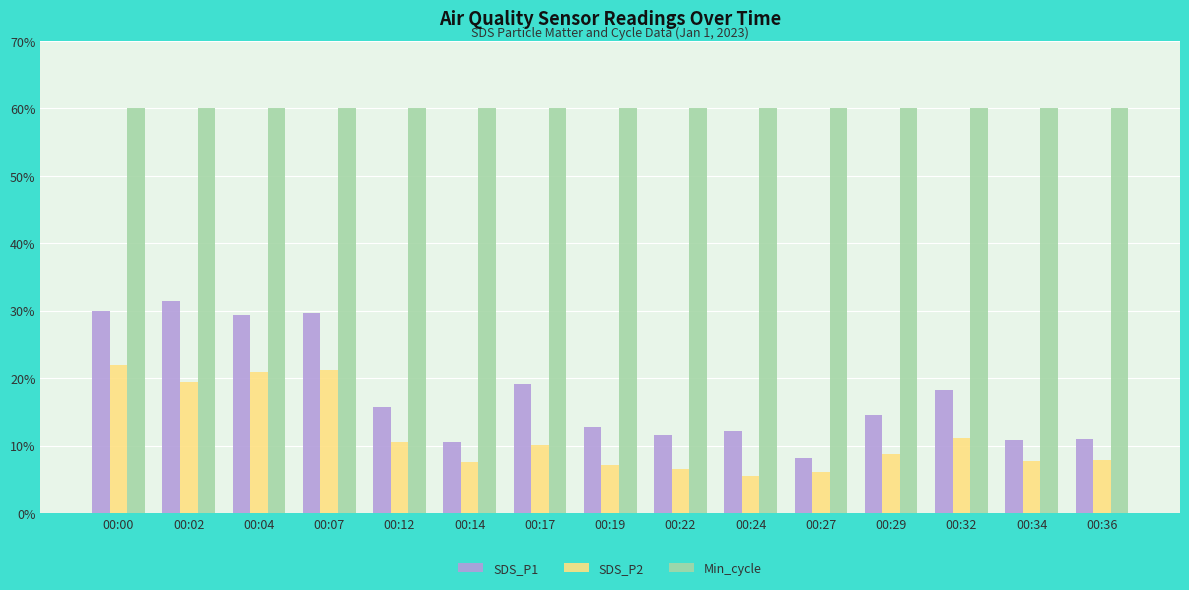

How many groups of bars are there?

15